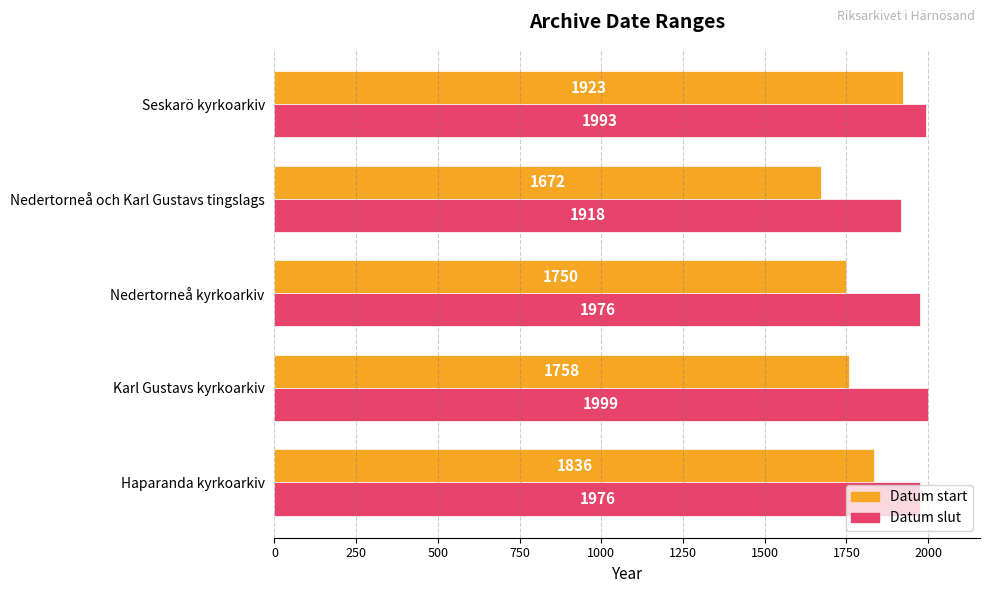

What is the highest value of the Datum slut series?

1999